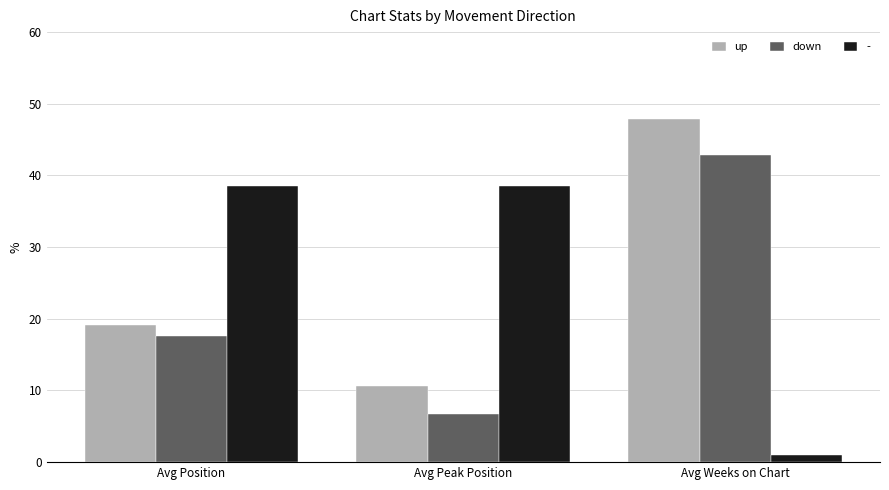

At which category is the sum across all series the highest?

Avg Weeks on Chart